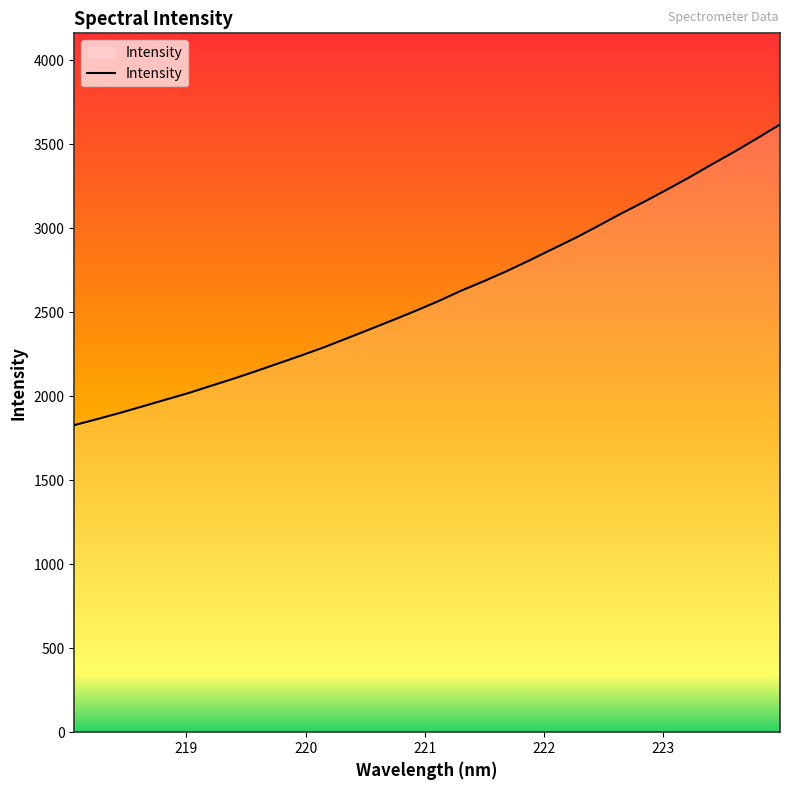

What is the minimum value shown in the chart?

1827.4